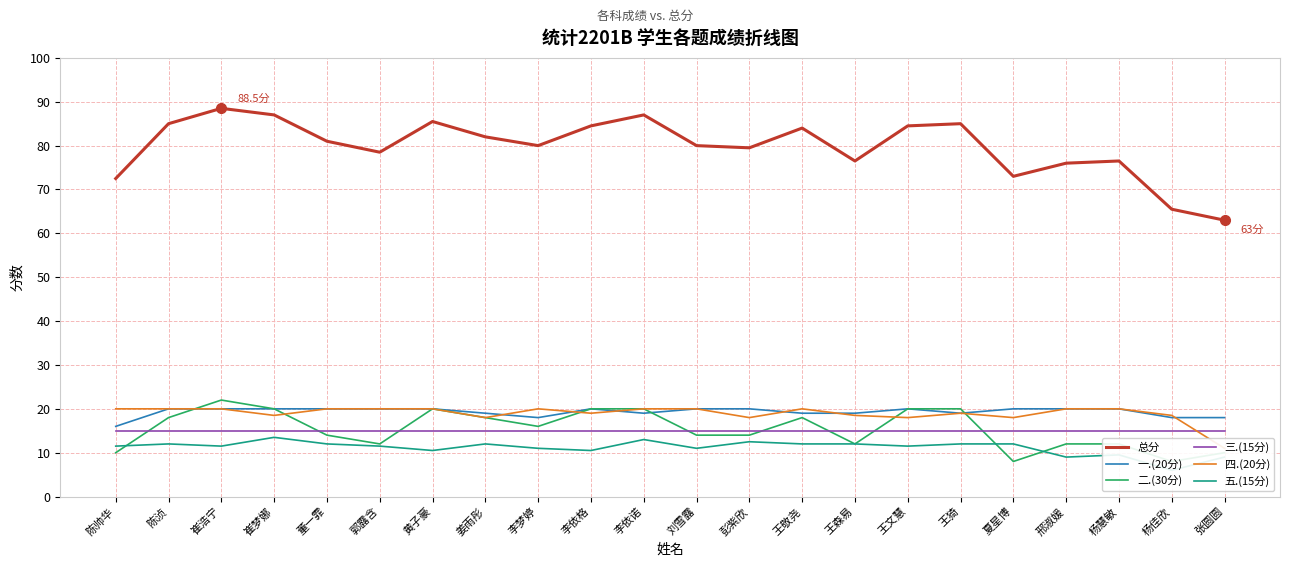

Reading left to right, what are all the values shown in this chart?

总分: 72.5	85.0	88.5	87.0	81.0	78.5	85.5	82.0	80.0	84.5	87.0	80.0	79.5	84.0	76.5	84.5	85.0	73.0	76.0	76.5	65.5	63.0
一.(20分): 16.0	20.0	20.0	20.0	20.0	20.0	20.0	19.0	18.0	20.0	19.0	20.0	20.0	19.0	19.0	20.0	19.0	20.0	20.0	20.0	18.0	18.0
二.(30分): 10.0	18.0	22.0	20.0	14.0	12.0	20.0	18.0	16.0	20.0	20.0	14.0	14.0	18.0	12.0	20.0	20.0	8.0	12.0	12.0	8.0	10.0
三.(15分): 15.0	15.0	15.0	15.0	15.0	15.0	15.0	15.0	15.0	15.0	15.0	15.0	15.0	15.0	15.0	15.0	15.0	15.0	15.0	15.0	15.0	15.0
四.(20分): 20.0	20.0	20.0	18.5	20.0	20.0	20.0	18.0	20.0	19.0	20.0	20.0	18.0	20.0	18.5	18.0	19.0	18.0	20.0	20.0	18.5	11.0
五.(15分): 11.5	12.0	11.5	13.5	12.0	11.5	10.5	12.0	11.0	10.5	13.0	11.0	12.5	12.0	12.0	11.5	12.0	12.0	9.0	9.5	6.0	9.0